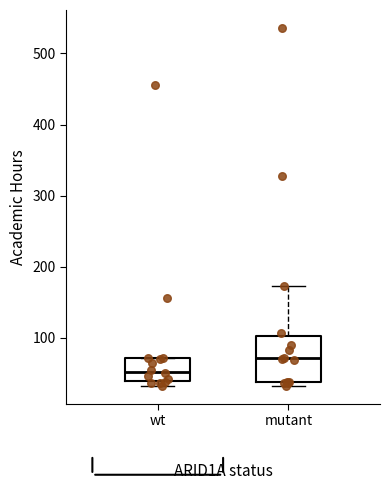

Which box is the tallest, from its lower edge to its upper edge?

mutant